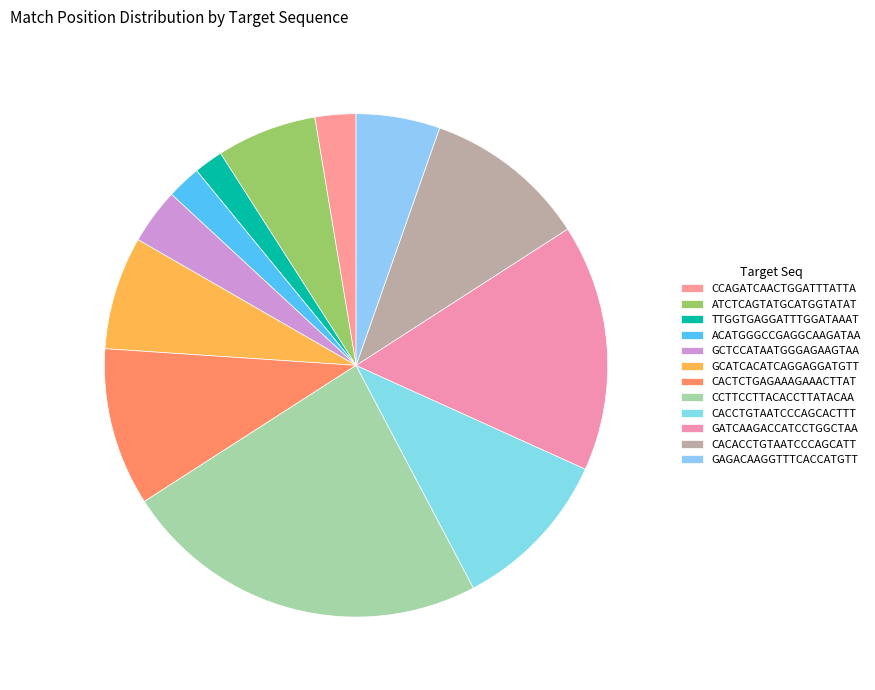

How many segments does this pie chart have?

12